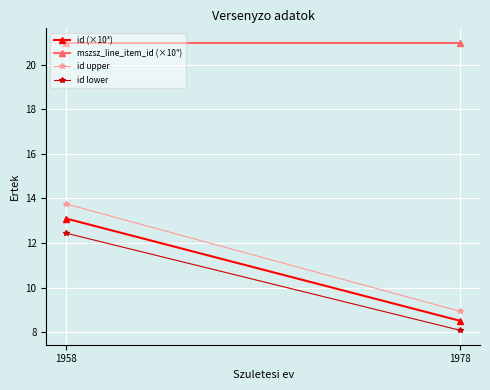

How many series are shown in this chart?

4